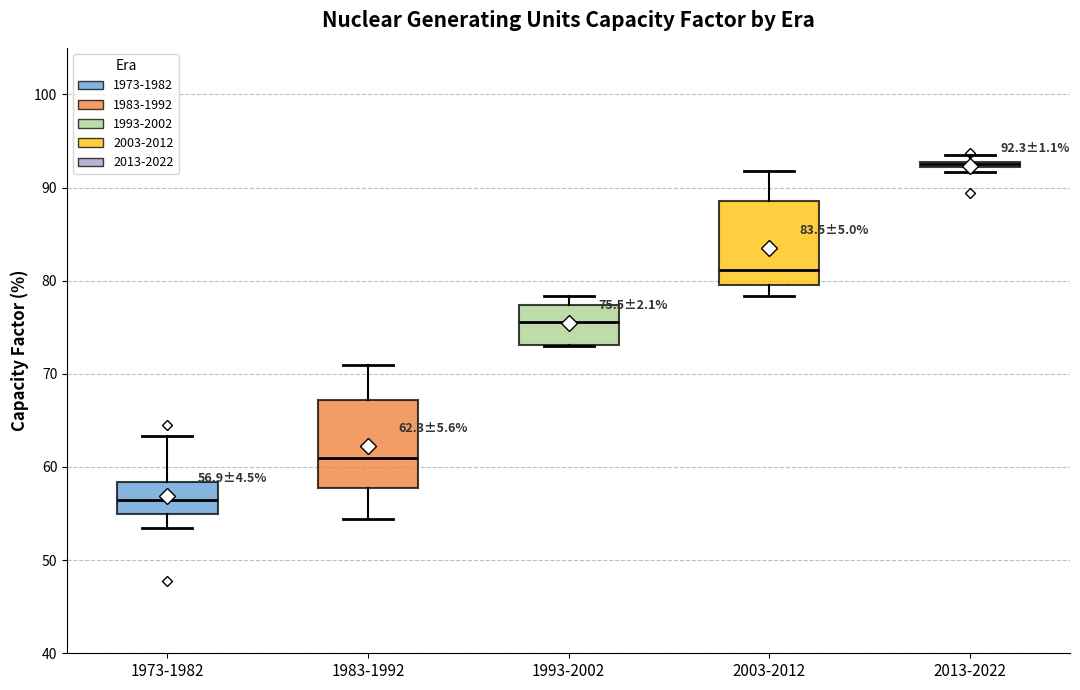

Which box's median line is the highest?

2013-2022